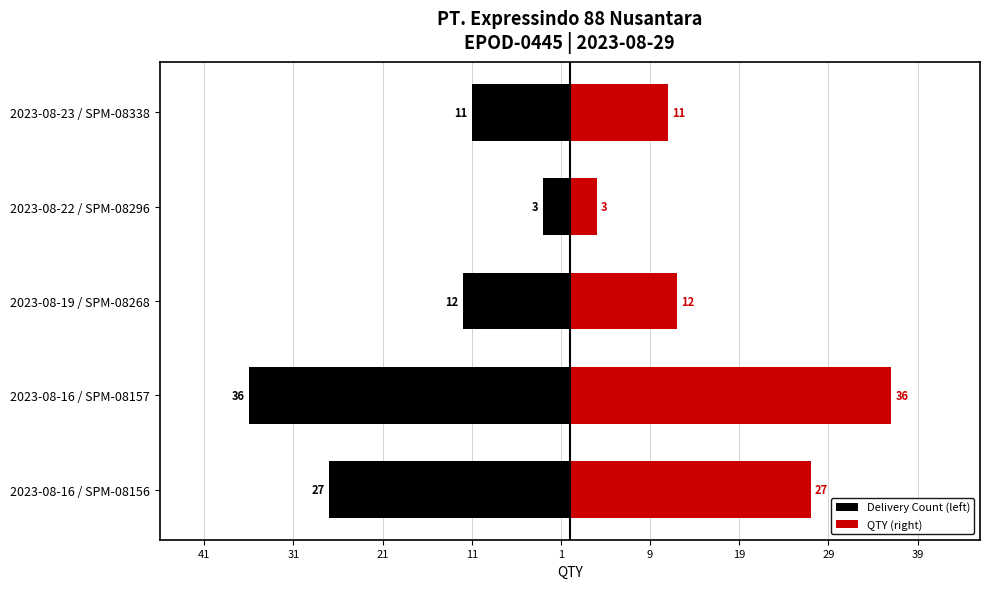

Which series has the largest range (max minus min)?

Delivery Count (left)